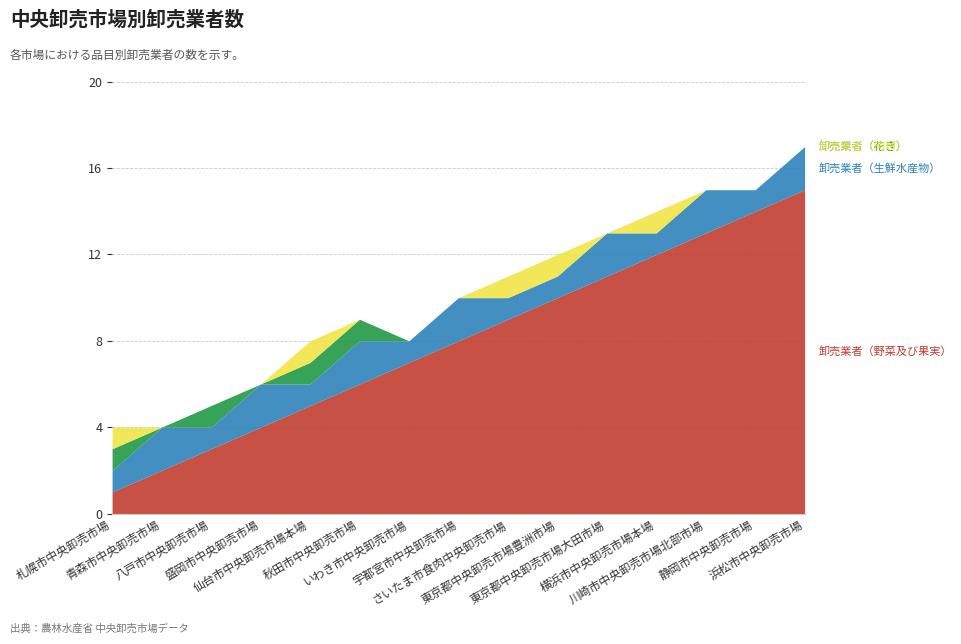

What is the difference between the maximum and minimum values in the 卸売業者（生鮮水産物） series?

1